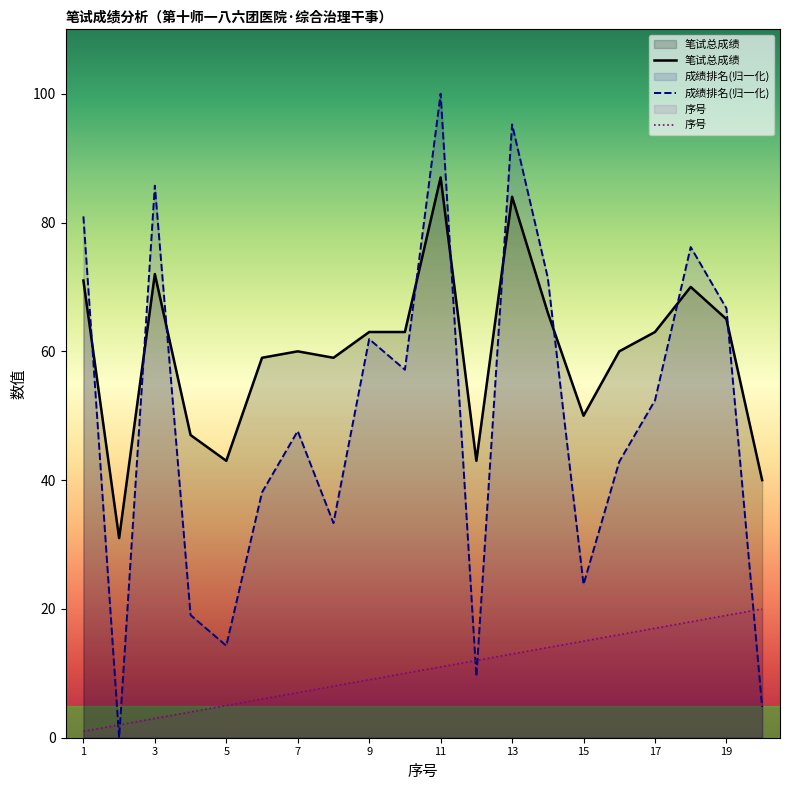

List the series in order of their peak value, lowest first.

序号, 笔试总成绩, 成绩排名(归一化)